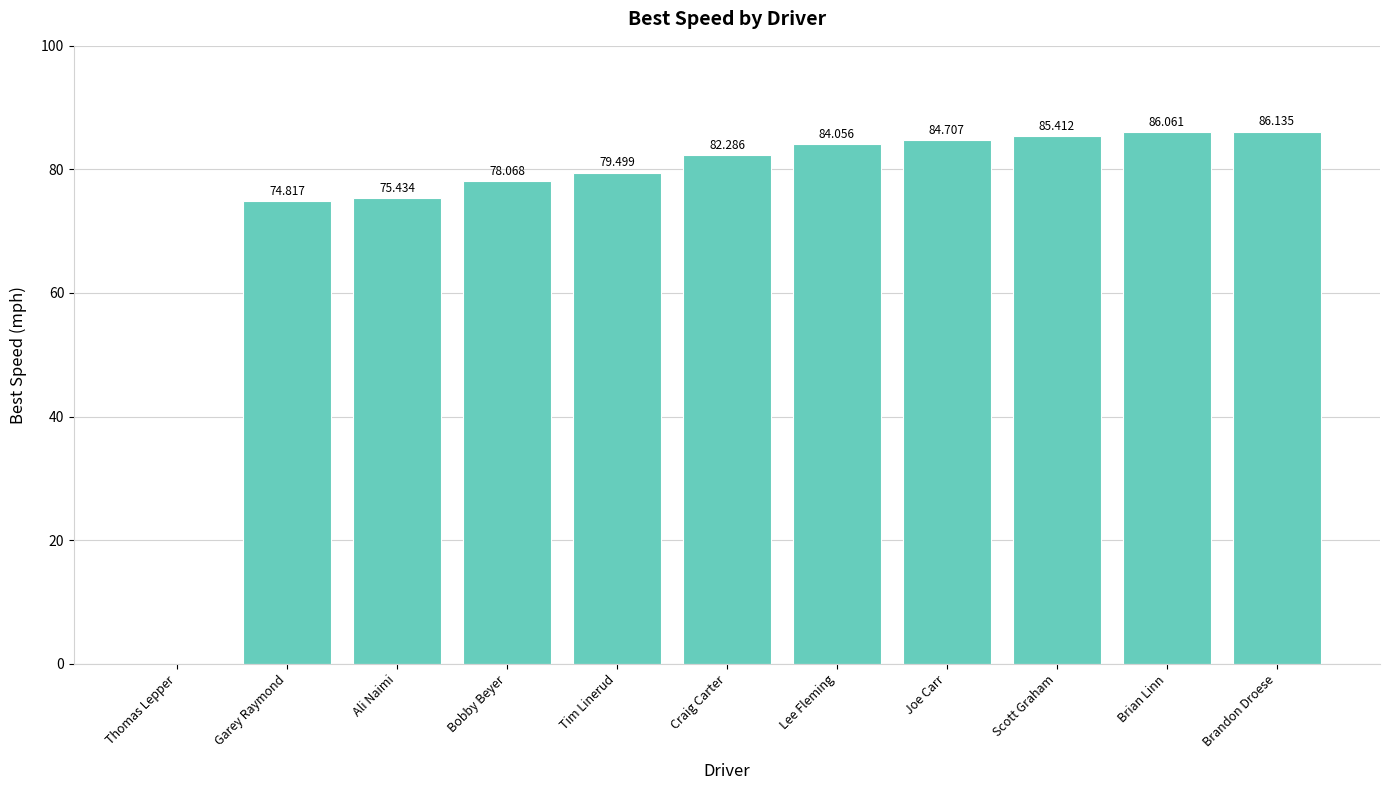

Between Lee Fleming and Brian Linn, which is larger?

Brian Linn